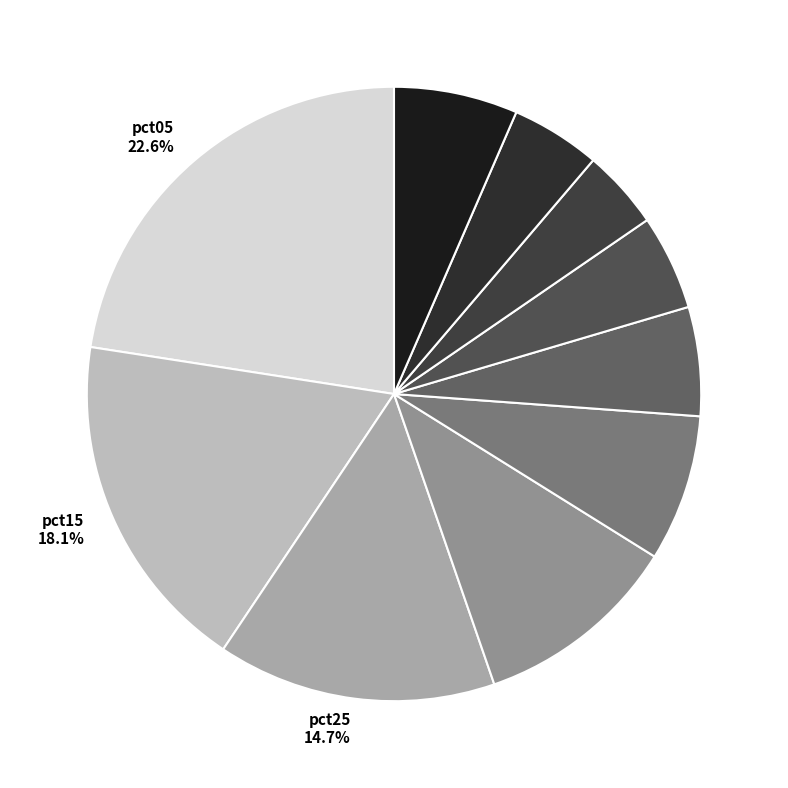

Is there a majority slice in this chart?

No